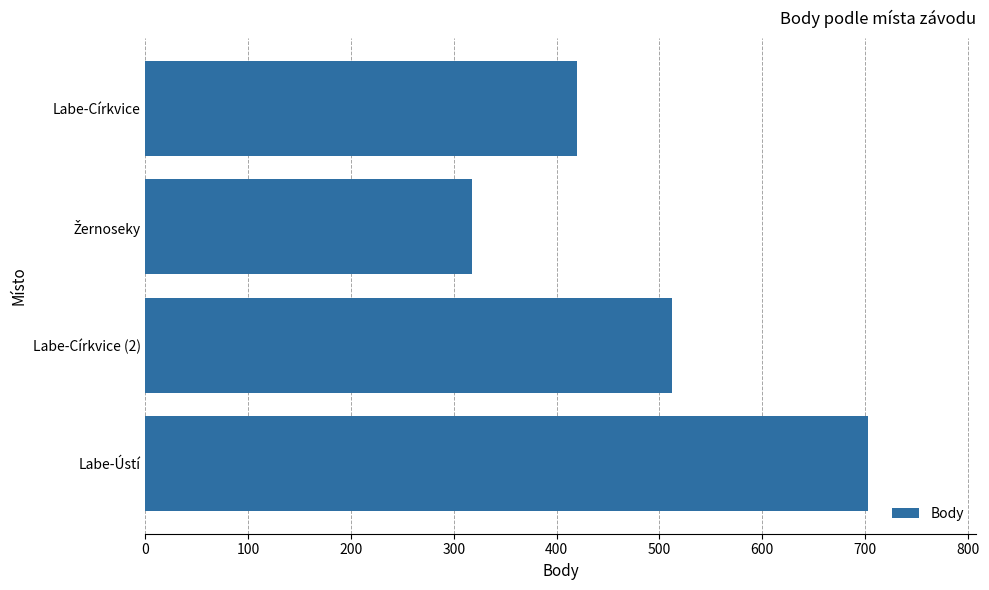

Reading top to bottom, transcribe all the data shown in this chart.

420	318	512	703